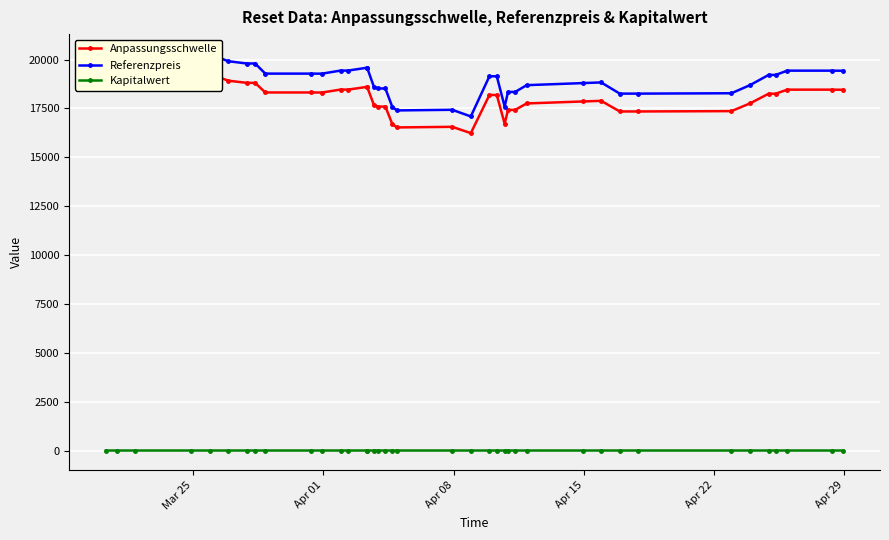

List the series in order of their peak value, lowest first.

Kapitalwert, Anpassungsschwelle, Referenzpreis